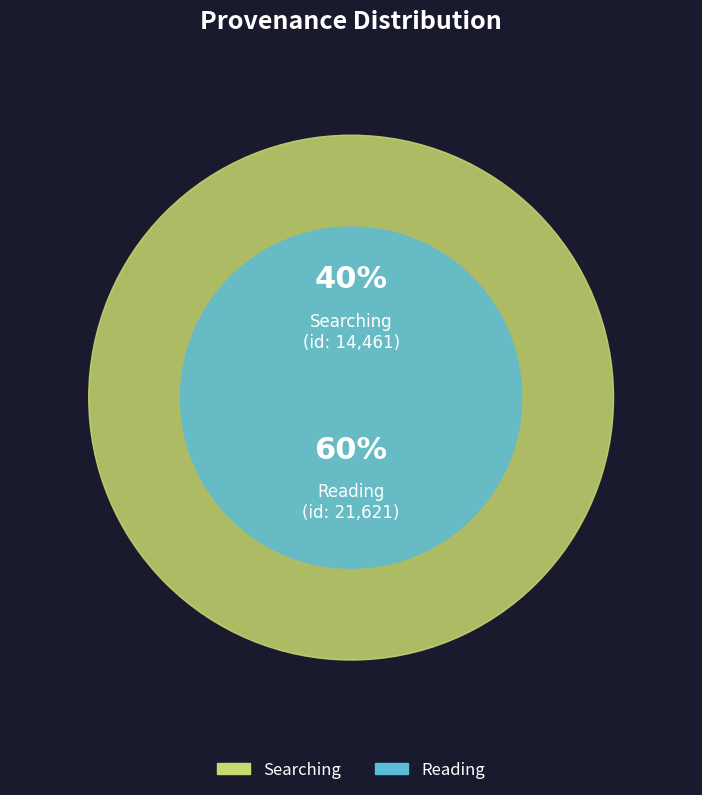

Which slice is the smallest?

Searching